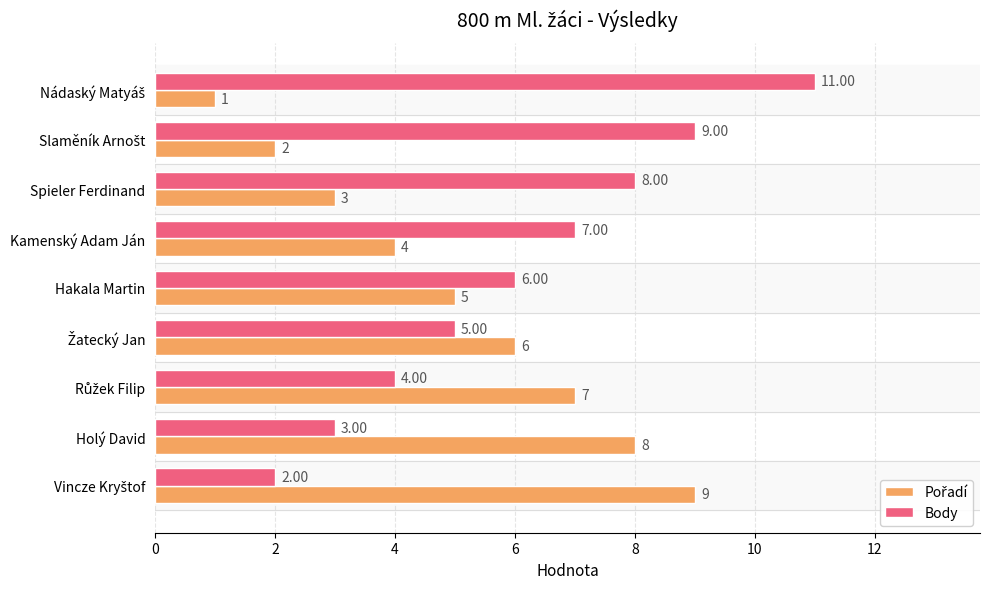

Count the Body values in the range 4 to 8.

5